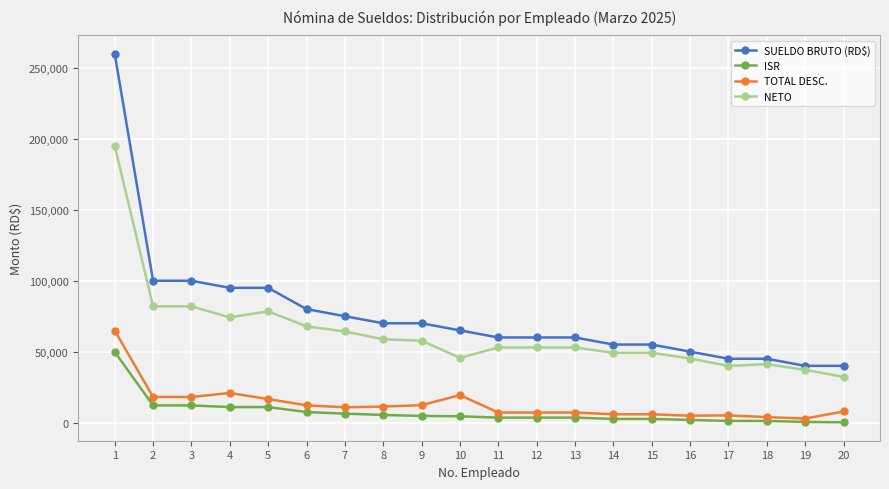

At which category is the sum across all series the highest?

1